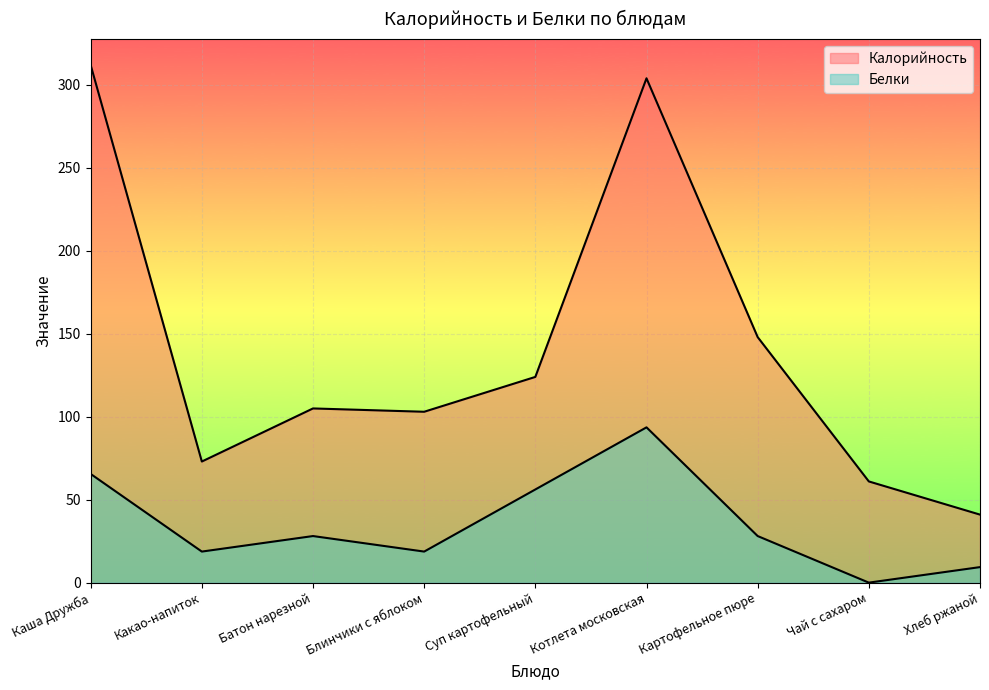

True or false: Белки and Калорийность cross at least once.

False